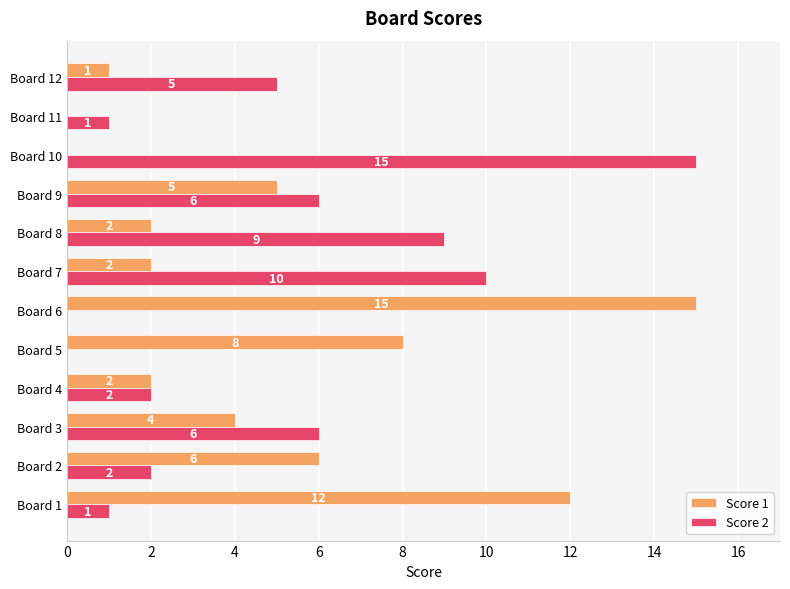

What is the sum of all Score 1 values?

57